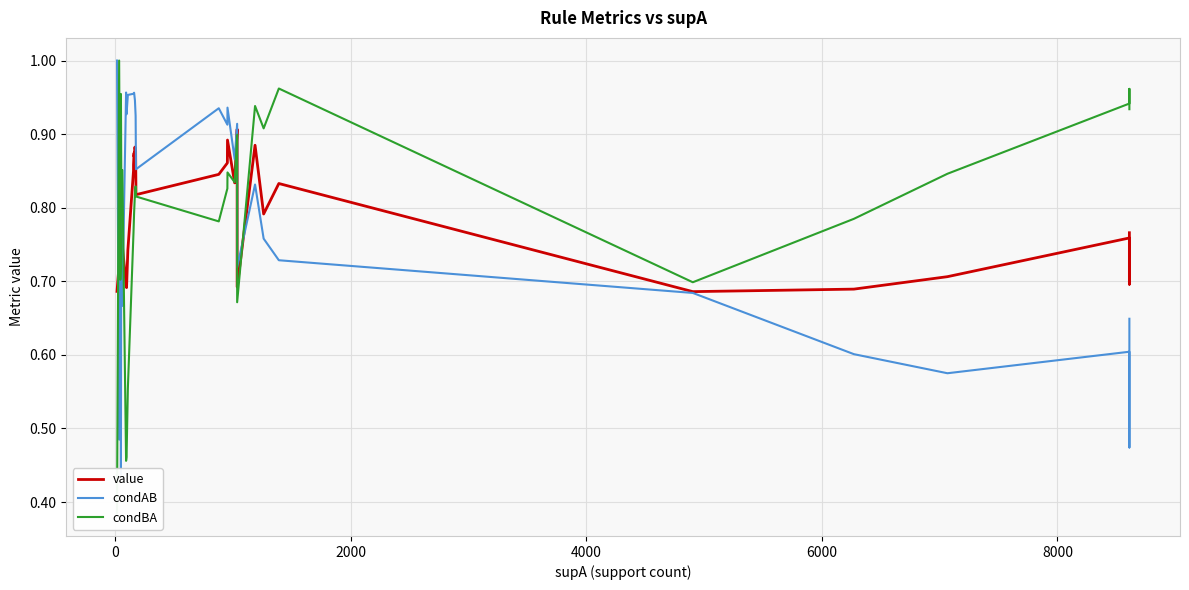

What are all the series names shown in the legend?

value, condAB, condBA